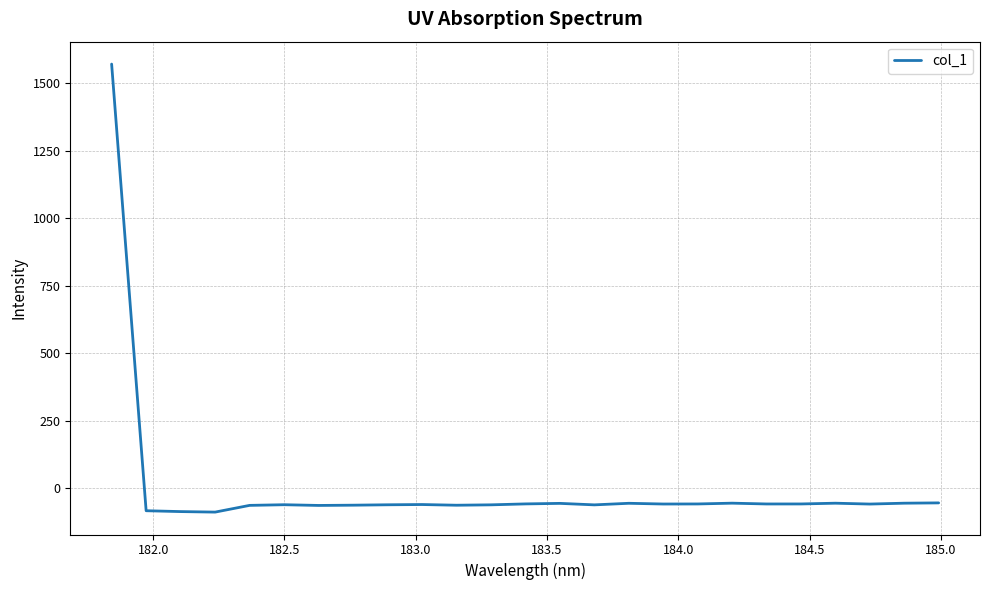

What is the smallest value displayed?

-87.8